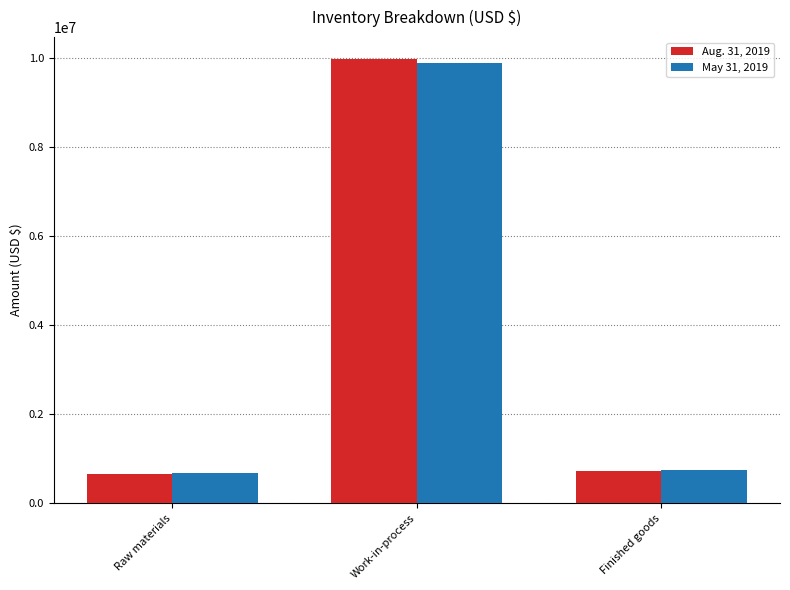

What is the total value across all series at Raw materials?

1339037